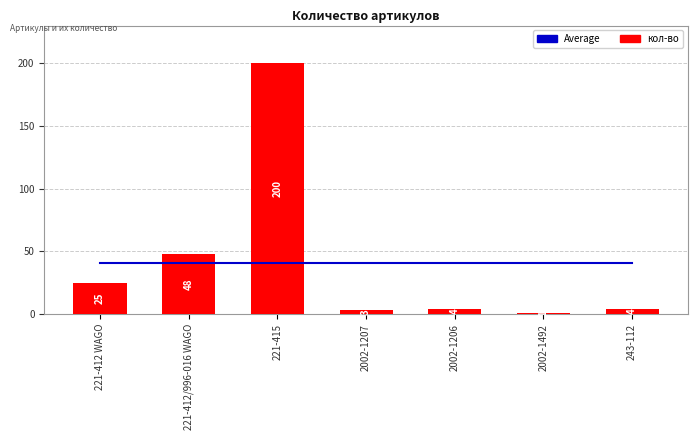

How many groups of bars are there?

7